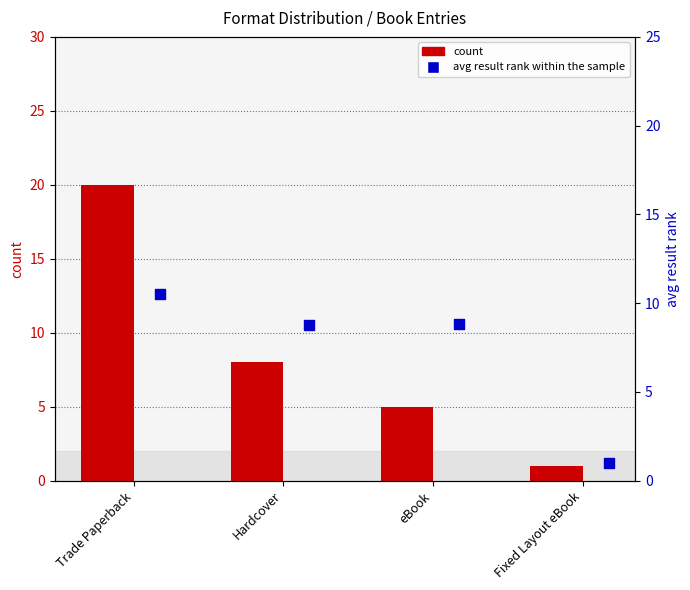

Which series has the widest spread of Y values?

count